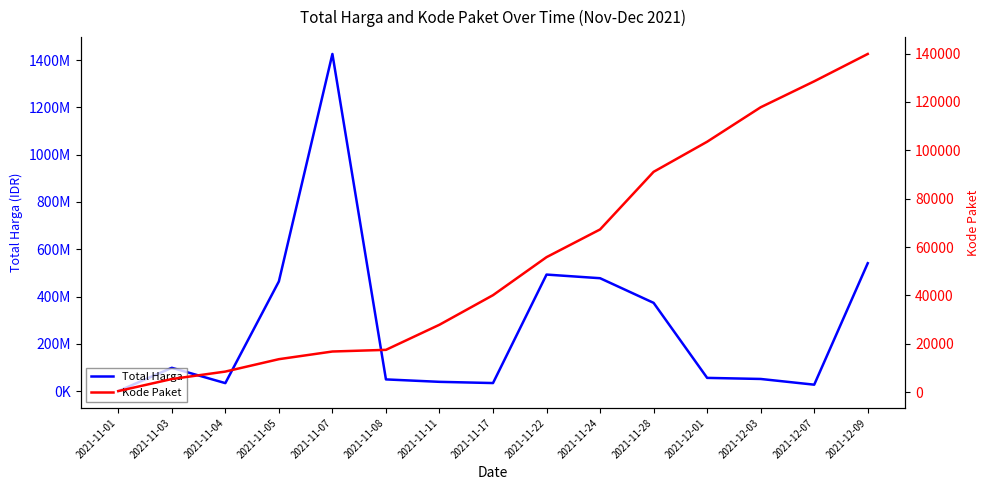

At which label does Total Harga first exceed 56152800?

2021-11-03